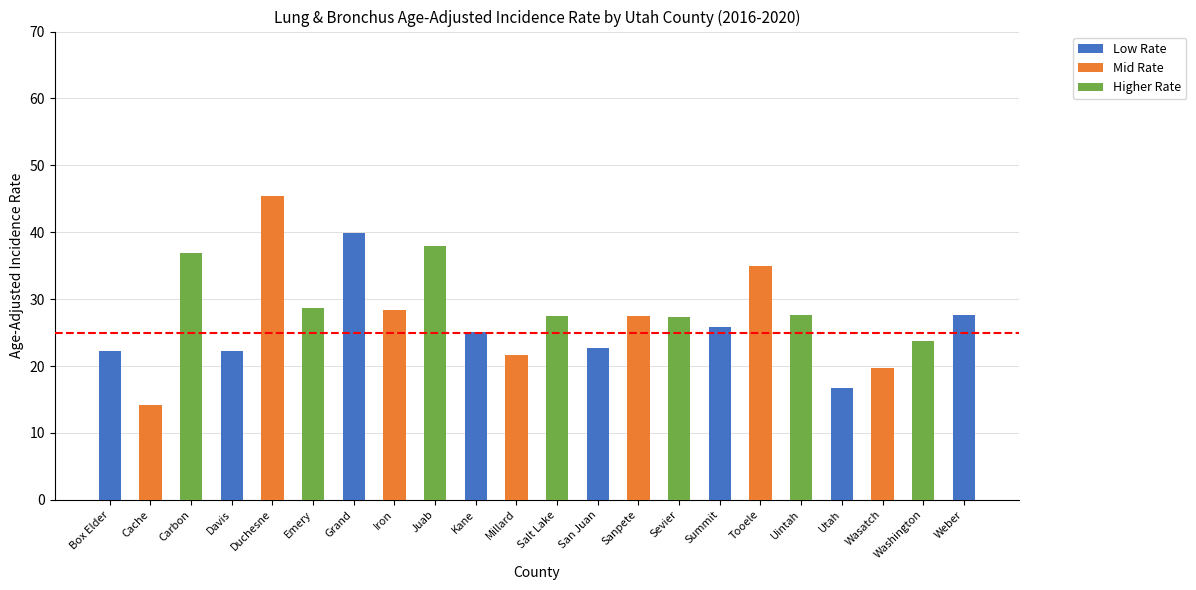

What is the sum of the values at San Juan and Wasatch?

42.4